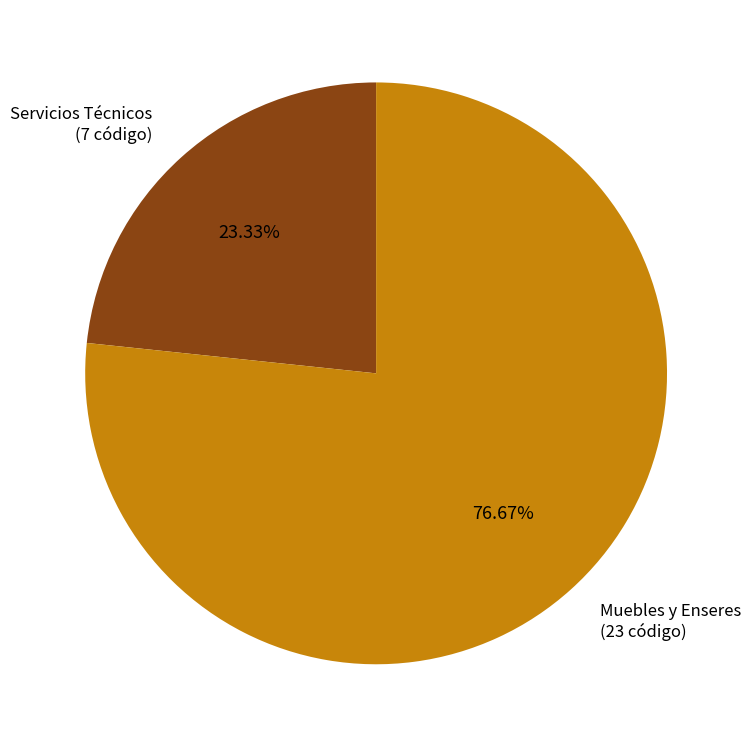

Do Muebles y Enseres and Servicios Técnicos together represent more than half of the pie?

Yes